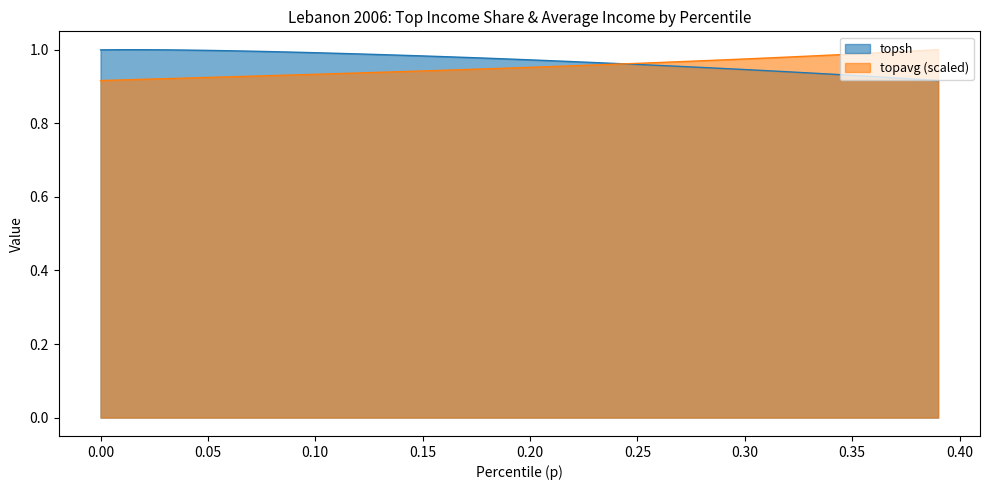

Is the value of topsh at 0.04 greater than the value of topavg at 0.27?

Yes